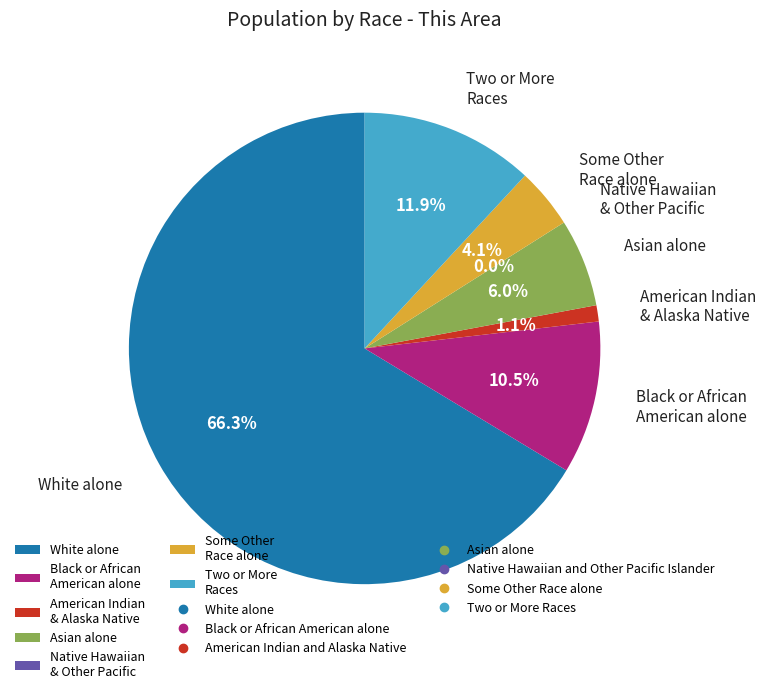

To the nearest percent, what is the combined percentage of Some Other Race alone and Black or African American alone?

15%